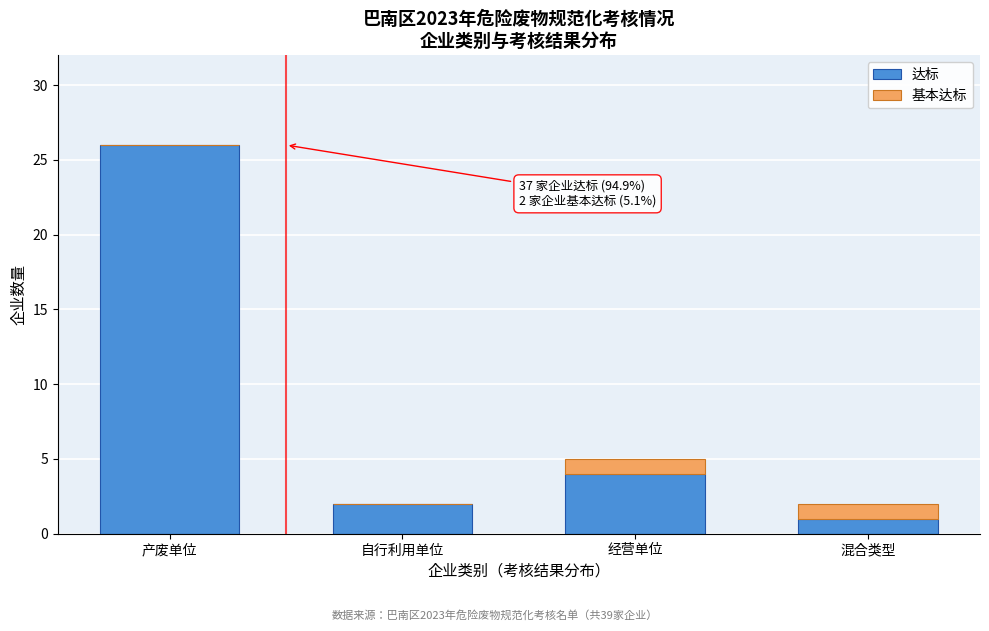

Reading left to right, what are the values for 达标?

产废单位=26	自行利用单位=2	经营单位=4	混合类型=1